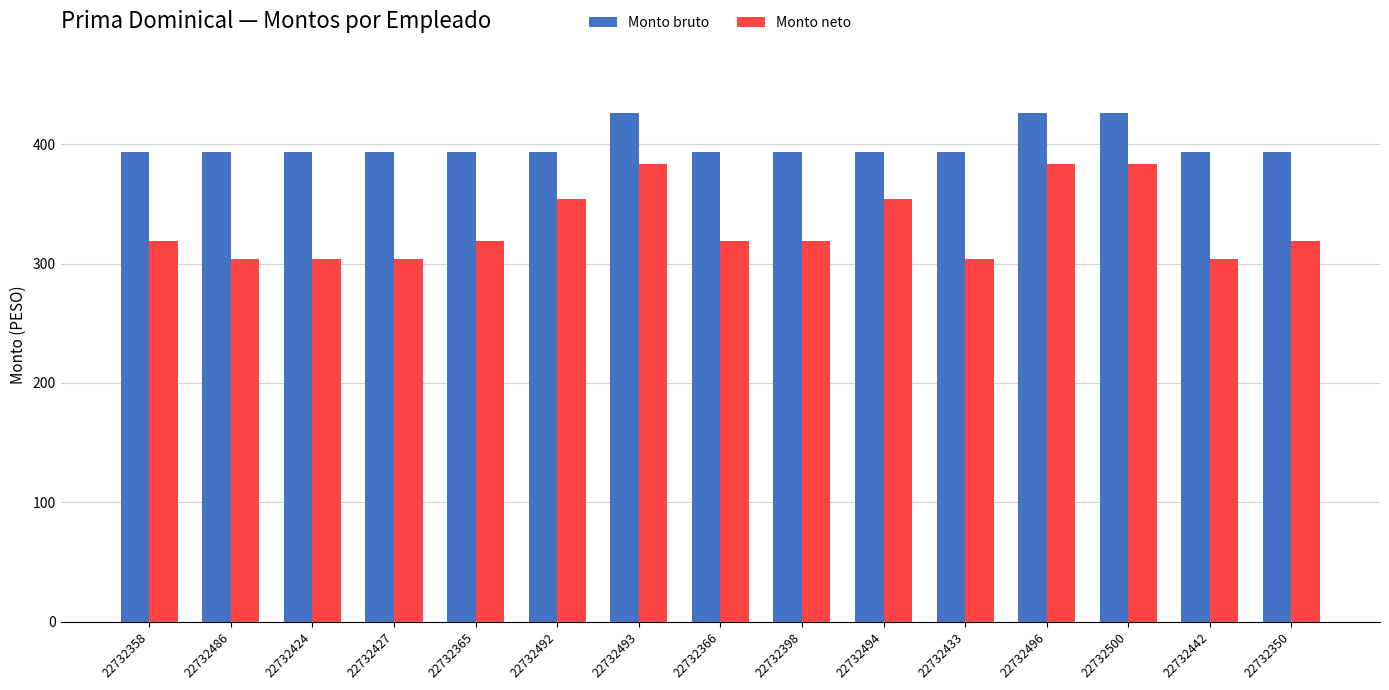

What are all the series names shown in the legend?

Monto bruto, Monto neto